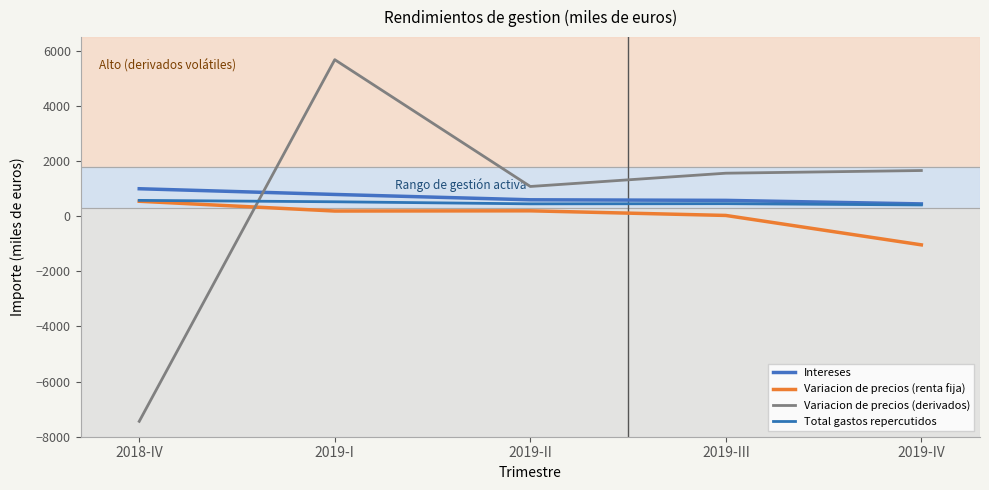

Is it true that Variacion de precios (renta fija) equals 236 at 2018-IV?

False